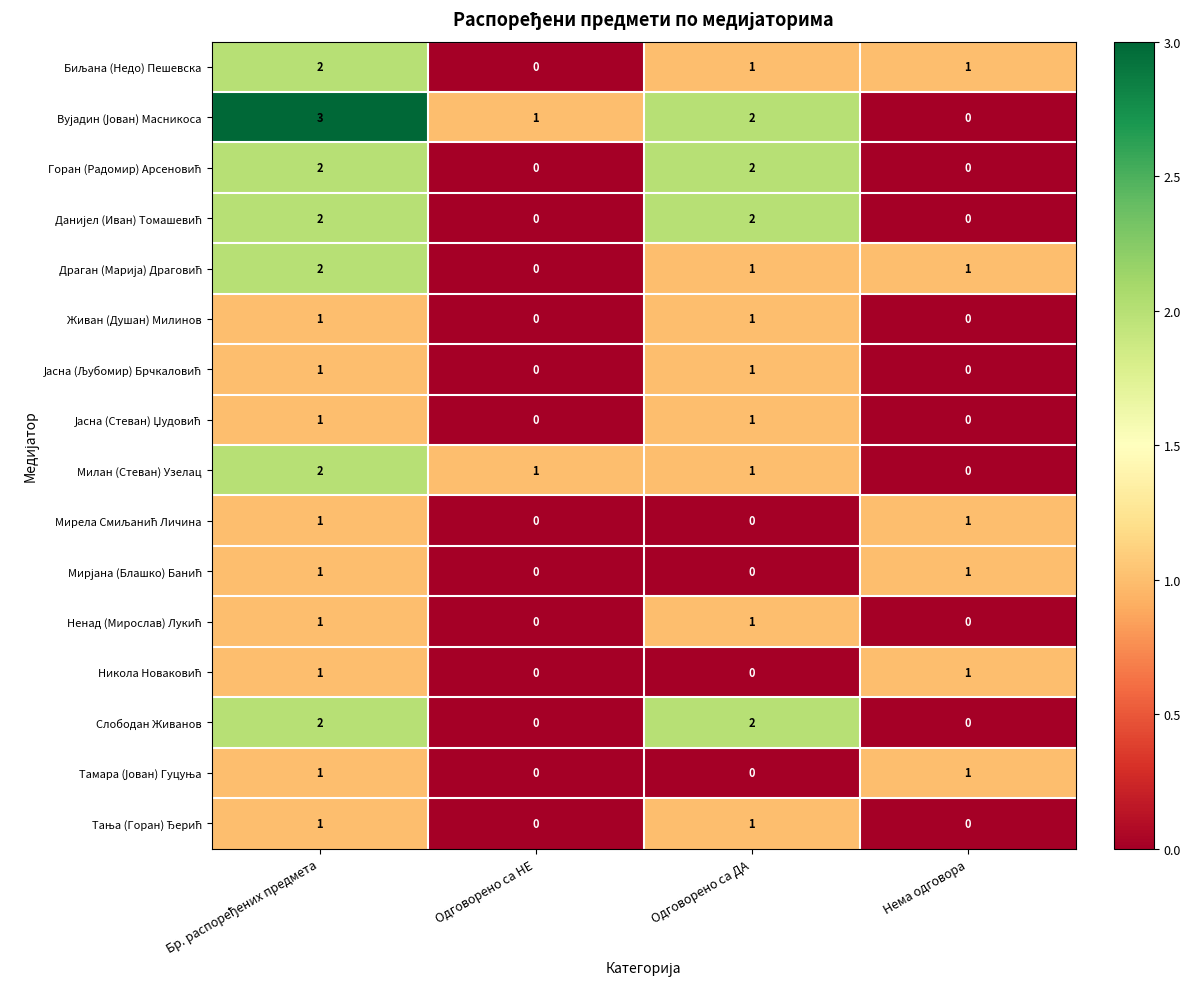

What is the maximum value shown in the chart?

3